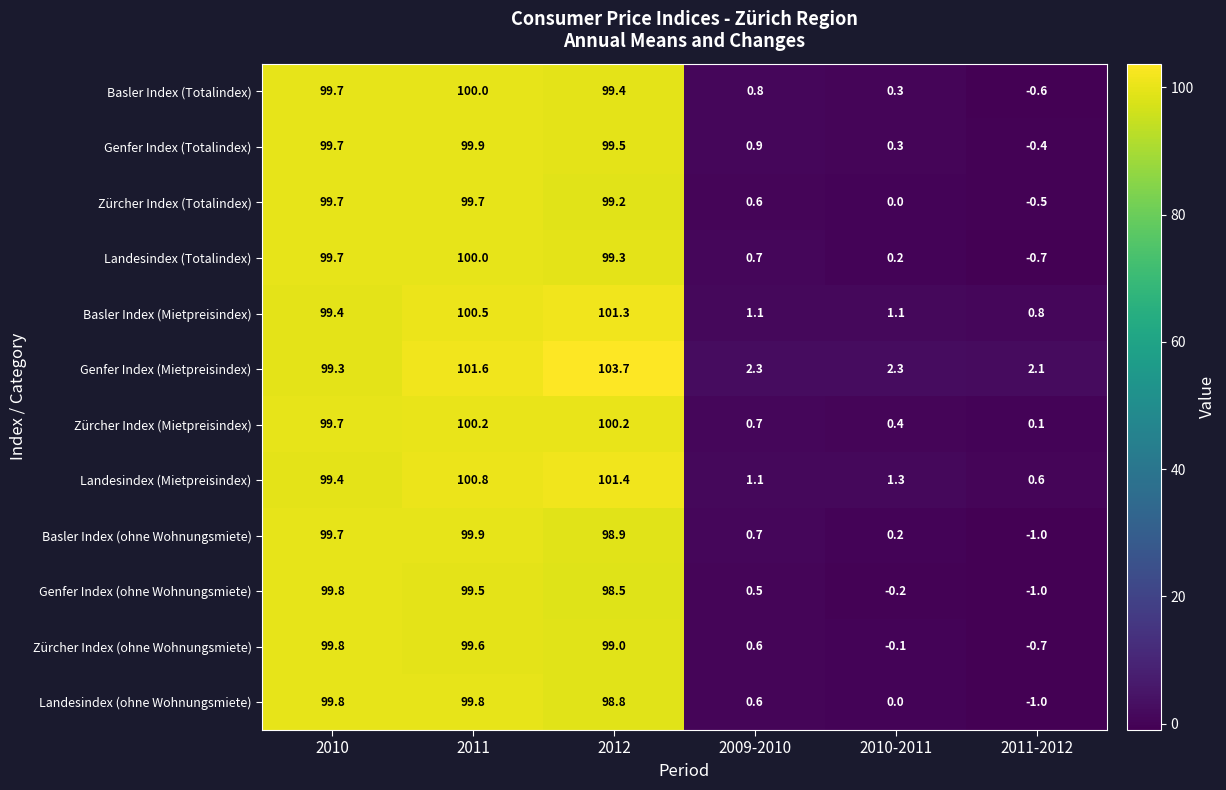

At which label does Landesindex (Totalindex) first exceed 99?

2010